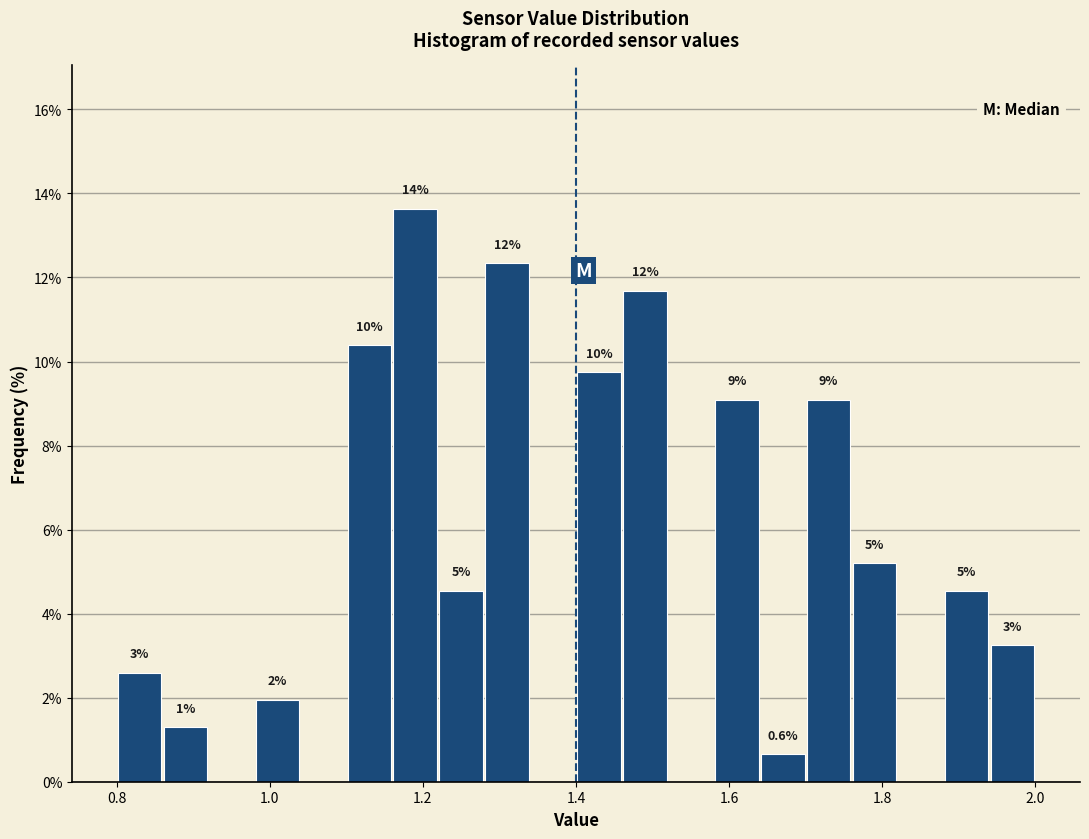

Read against the x-axis, roughly where is the centre of the tallest bar?

1.20